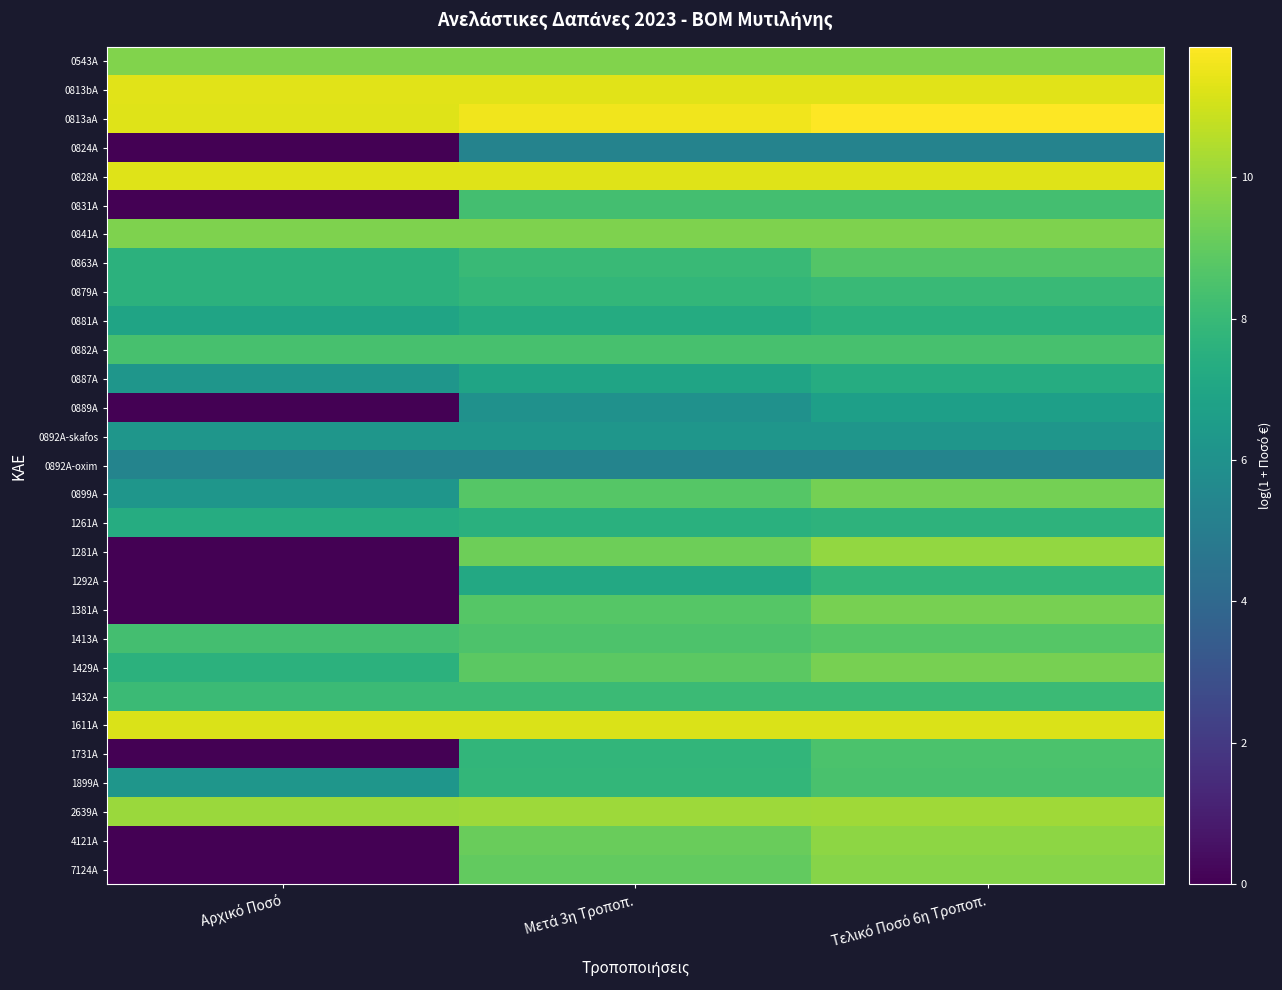

Reading left to right, extract all data points from this chart.

0543A: Αρχικό Ποσό=9.6	Μετά 3η Τροποπ.=9.6	Τελικό Ποσό 6η Τροποπ.=9.6
0813bA: Αρχικό Ποσό=11.3	Μετά 3η Τροποπ.=11.3	Τελικό Ποσό 6η Τροποπ.=11.3
0813aA: Αρχικό Ποσό=11.3	Μετά 3η Τροποπ.=11.6	Τελικό Ποσό 6η Τροποπ.=11.8
0824A: Αρχικό Ποσό=0.0	Μετά 3η Τροποπ.=5.3	Τελικό Ποσό 6η Τροποπ.=5.3
0828A: Αρχικό Ποσό=11.3	Μετά 3η Τροποπ.=11.3	Τελικό Ποσό 6η Τροποπ.=11.3
0831A: Αρχικό Ποσό=0.0	Μετά 3η Τροποπ.=8.3	Τελικό Ποσό 6η Τροποπ.=8.3
0841A: Αρχικό Ποσό=9.5	Μετά 3η Τροποπ.=9.5	Τελικό Ποσό 6η Τροποπ.=9.5
0863A: Αρχικό Ποσό=7.6	Μετά 3η Τροποπ.=8.0	Τελικό Ποσό 6η Τροποπ.=8.7
0879A: Αρχικό Ποσό=7.6	Μετά 3η Τροποπ.=7.8	Τελικό Ποσό 6η Τροποπ.=8.0
0881A: Αρχικό Ποσό=6.9	Μετά 3η Τροποπ.=7.3	Τελικό Ποσό 6η Τροποπ.=7.6
0882A: Αρχικό Ποσό=8.4	Μετά 3η Τροποπ.=8.4	Τελικό Ποσό 6η Τροποπ.=8.4
0887A: Αρχικό Ποσό=6.2	Μετά 3η Τροποπ.=6.9	Τελικό Ποσό 6η Τροποπ.=7.3
0889A: Αρχικό Ποσό=0.0	Μετά 3η Τροποπ.=6.0	Τελικό Ποσό 6η Τροποπ.=6.7
0892A-skafos: Αρχικό Ποσό=6.2	Μετά 3η Τροποπ.=6.2	Τελικό Ποσό 6η Τροποπ.=6.2
0892A-oxim: Αρχικό Ποσό=5.4	Μετά 3η Τροποπ.=5.4	Τελικό Ποσό 6η Τροποπ.=5.4
0899A: Αρχικό Ποσό=6.2	Μετά 3η Τροποπ.=8.7	Τελικό Ποσό 6η Τροποπ.=9.4
1261A: Αρχικό Ποσό=7.3	Μετά 3η Τροποπ.=7.5	Τελικό Ποσό 6η Τροποπ.=7.7
1281A: Αρχικό Ποσό=0.0	Μετά 3η Τροποπ.=9.2	Τελικό Ποσό 6η Τροποπ.=9.9
1292A: Αρχικό Ποσό=0.0	Μετά 3η Τροποπ.=7.1	Τελικό Ποσό 6η Τροποπ.=7.8
1381A: Αρχικό Ποσό=0.0	Μετά 3η Τροποπ.=8.7	Τελικό Ποσό 6η Τροποπ.=9.4
1413A: Αρχικό Ποσό=8.3	Μετά 3η Τροποπ.=8.5	Τελικό Ποσό 6η Τροποπ.=8.7
1429A: Αρχικό Ποσό=7.6	Μετά 3η Τροποπ.=8.9	Τελικό Ποσό 6η Τροποπ.=9.4
1432A: Αρχικό Ποσό=8.1	Μετά 3η Τροποπ.=8.1	Τελικό Ποσό 6η Τροποπ.=8.1
1611A: Αρχικό Ποσό=11.2	Μετά 3η Τροποπ.=11.2	Τελικό Ποσό 6η Τροποπ.=11.2
1731A: Αρχικό Ποσό=0.0	Μετά 3η Τροποπ.=7.8	Τελικό Ποσό 6η Τροποπ.=8.5
1899A: Αρχικό Ποσό=6.2	Μετά 3η Τροποπ.=7.9	Τελικό Ποσό 6η Τροποπ.=8.4
2639A: Αρχικό Ποσό=10.1	Μετά 3η Τροποπ.=10.1	Τελικό Ποσό 6η Τροποπ.=10.2
4121A: Αρχικό Ποσό=0.0	Μετά 3η Τροποπ.=9.1	Τελικό Ποσό 6η Τροποπ.=9.8
7124A: Αρχικό Ποσό=0.0	Μετά 3η Τροποπ.=9.0	Τελικό Ποσό 6η Τροποπ.=9.7